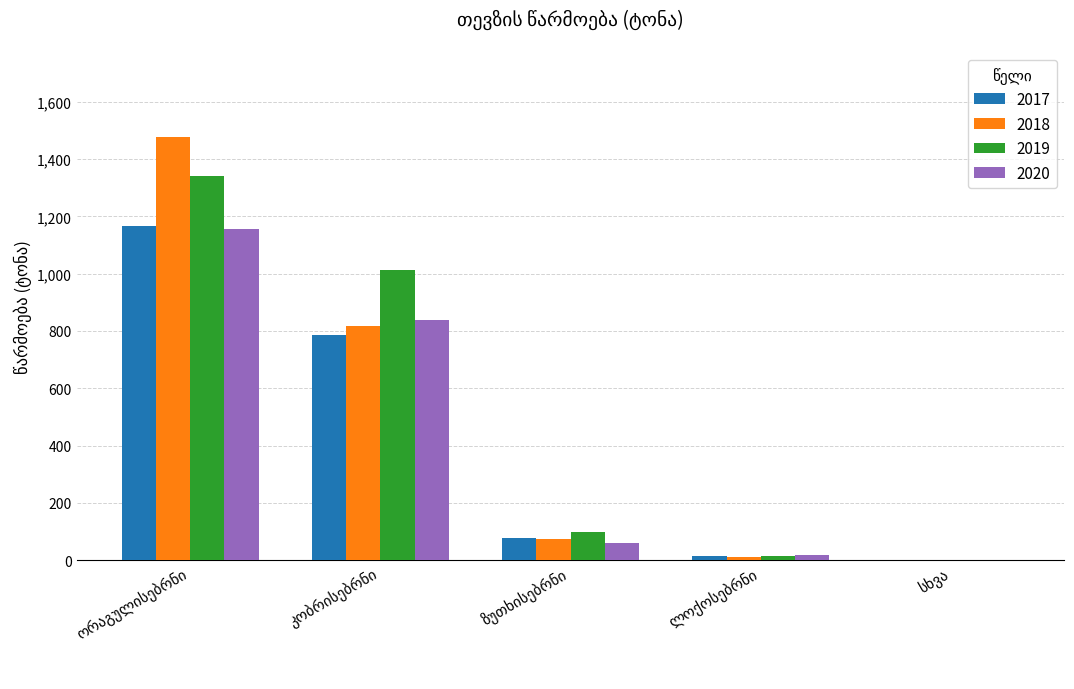

How many categories are shown in the chart?

5